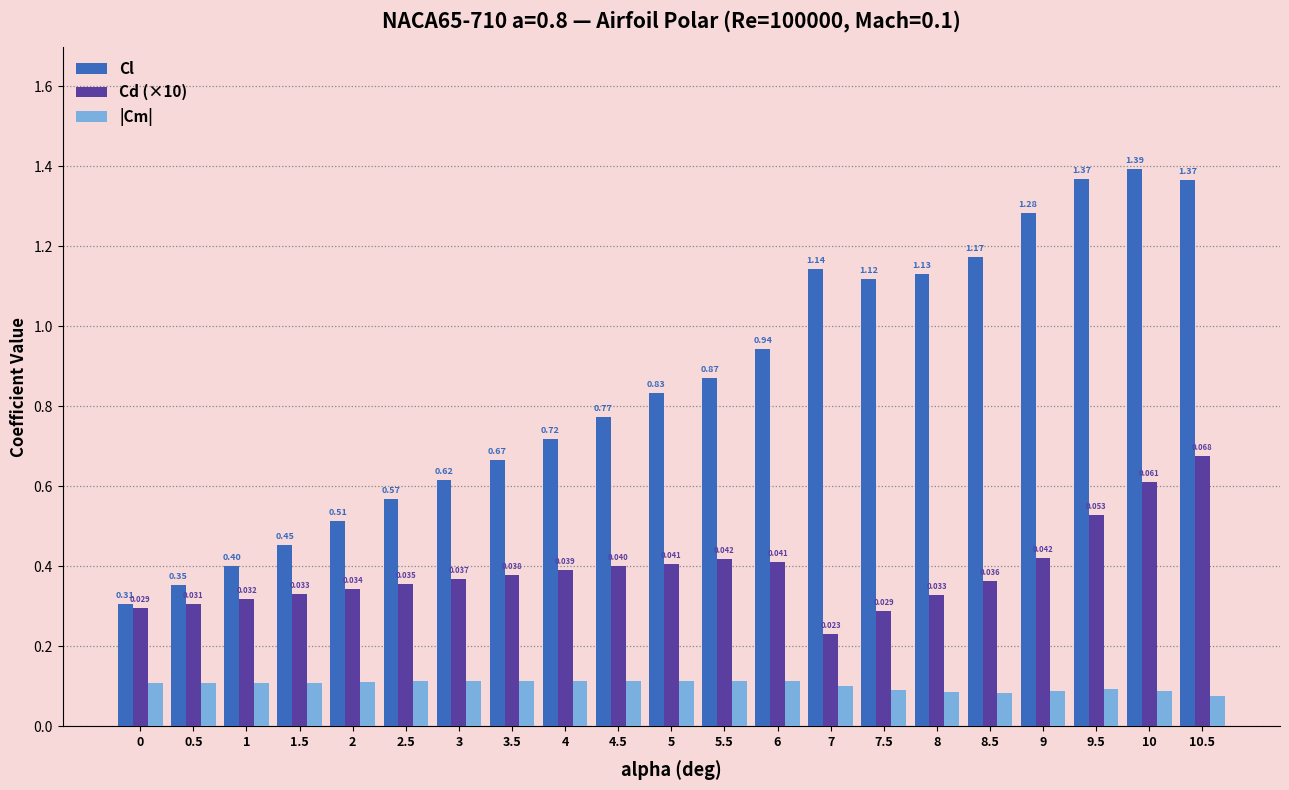

Is the value of Cl at 0 greater than the value of Cd (×10) at 7?

Yes